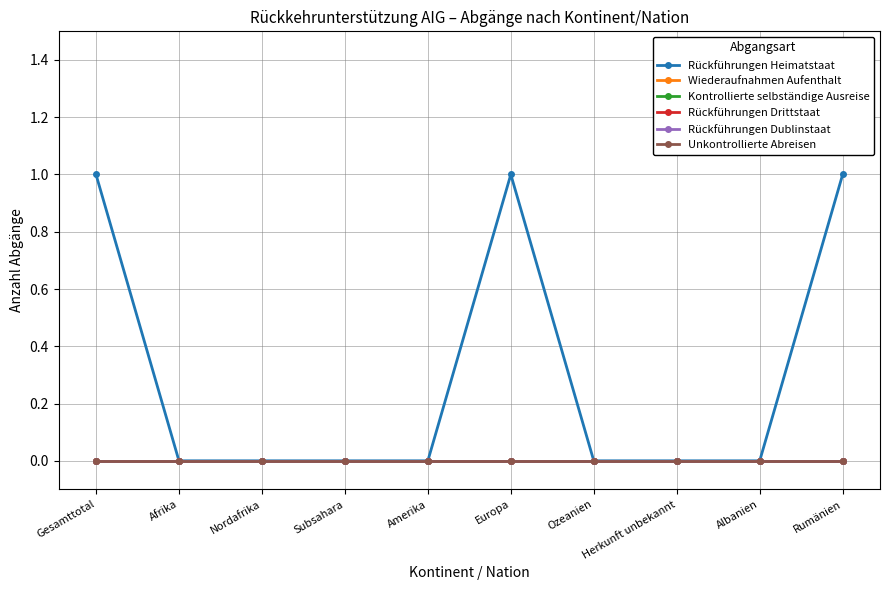

Is the value of Rückführungen Heimatstaat at Europa greater than the value of Kontrollierte selbständige Ausreise at Nordafrika?

Yes